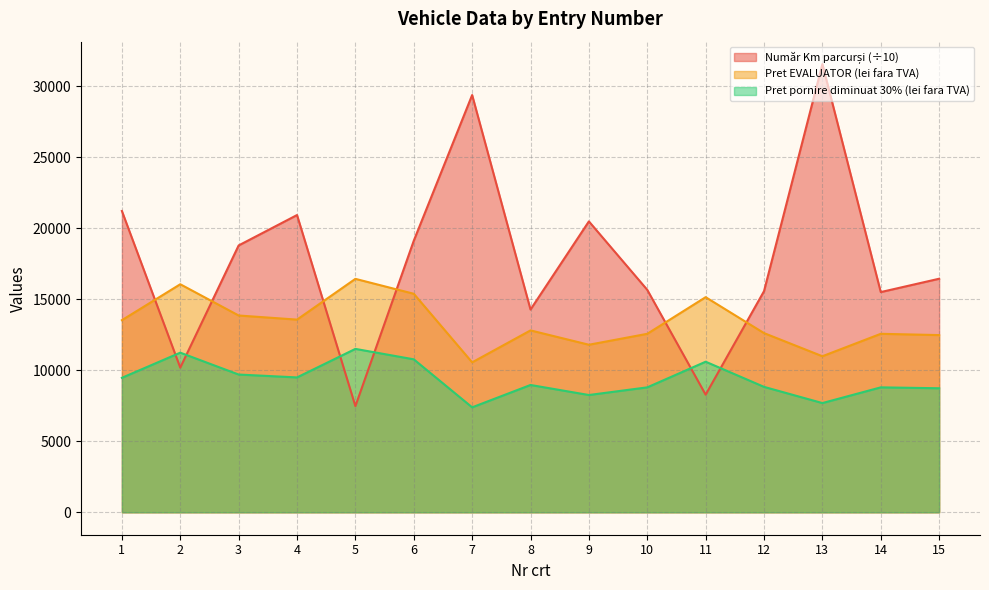

Is it true that Pret pornire diminuat 30% (lei fara TVA) equals 9499.0 at 4?

True